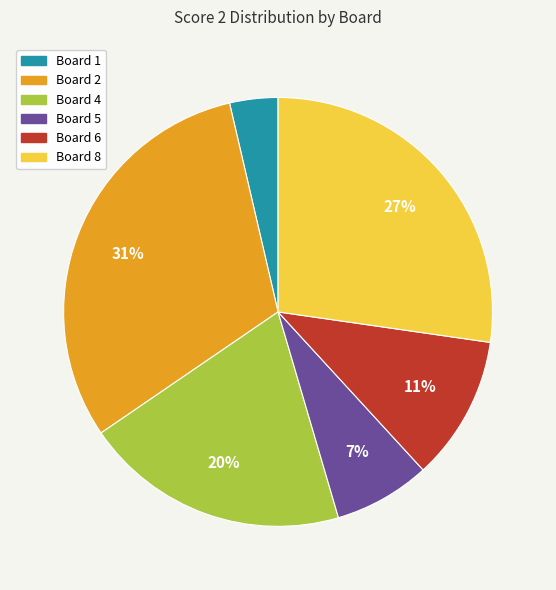

Which slice is the largest?

Board 2